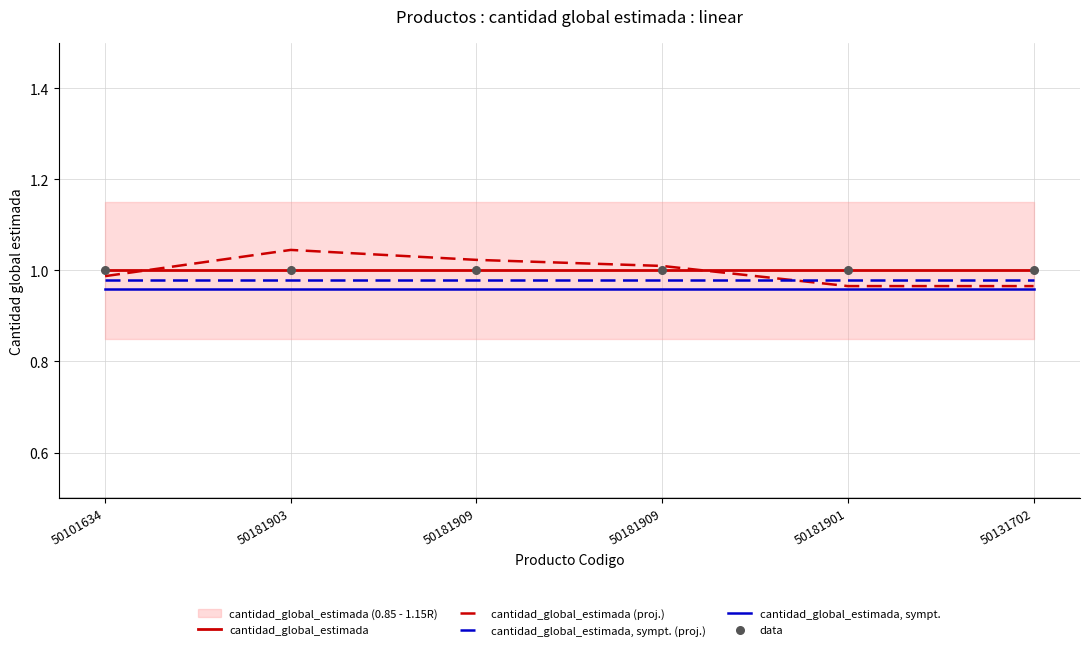

Which series reaches the minimum Y coordinate?

cantidad_global_estimada, sympt.